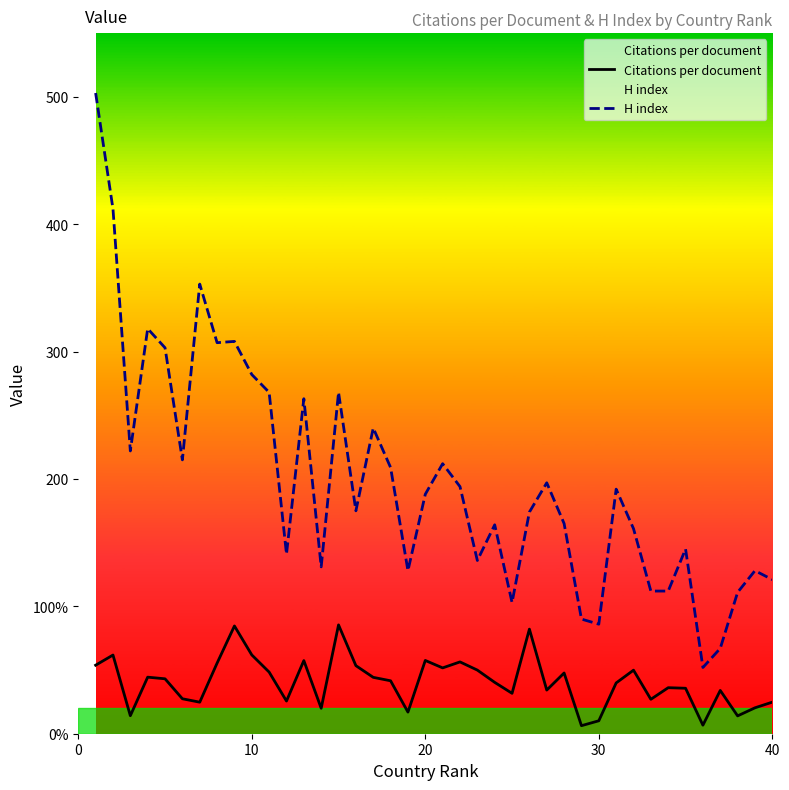

How many categories are shown in the chart?

40